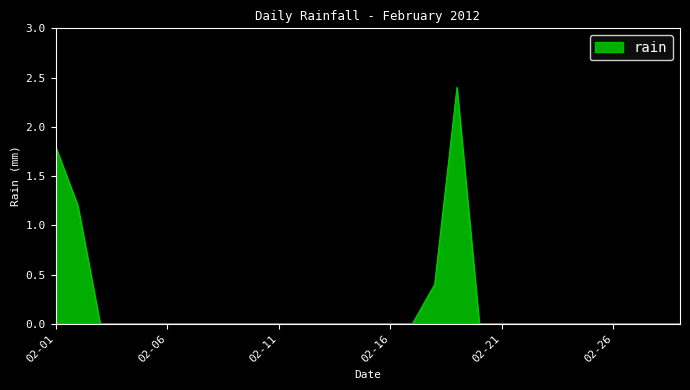

What is the difference between the maximum and minimum values?

2.4